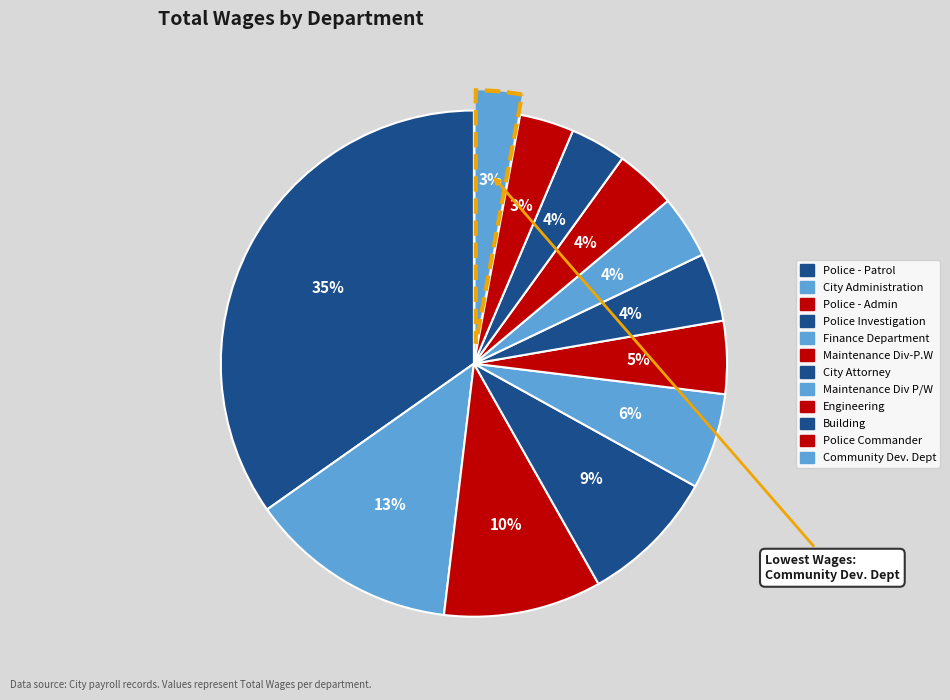

What is the change in value from Building to Community Dev. Dept?

-61457